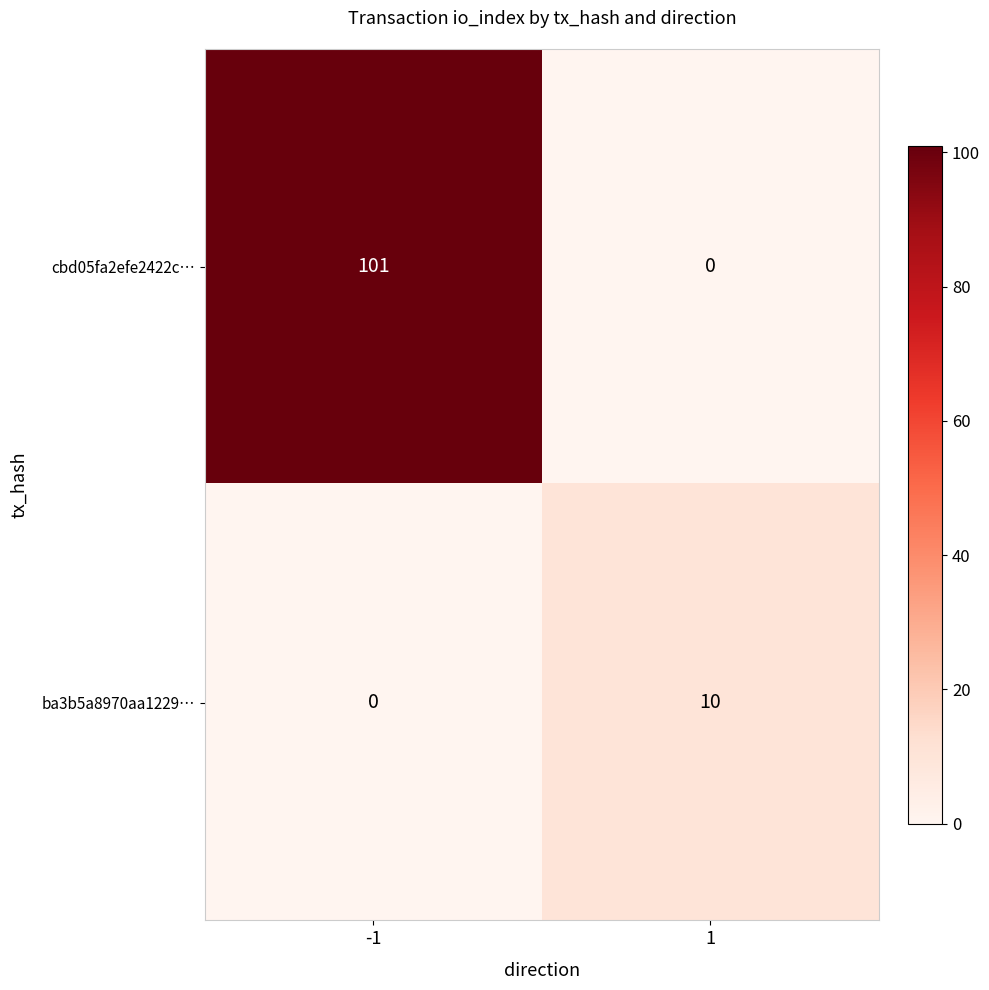

Which series has the largest total across all categories?

cbd05fa2efe2422c…